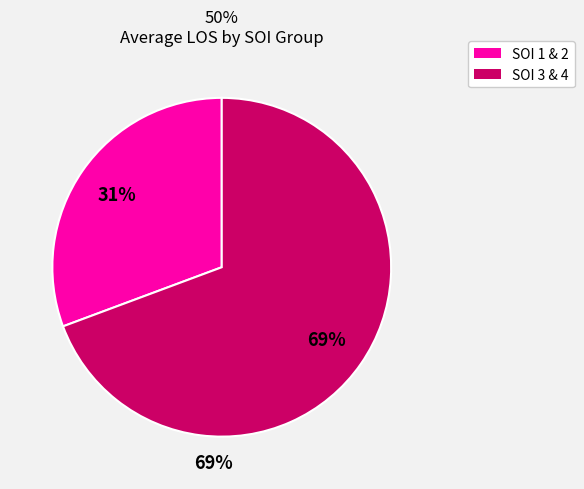

True or false: 35 accounts for 11% of the total.

False